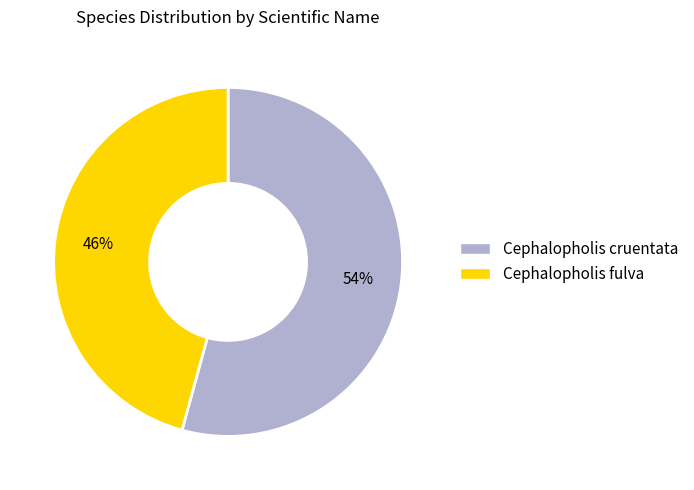

Combined, do Cephalopholis cruentata and Cephalopholis fulva account for over 50%?

Yes